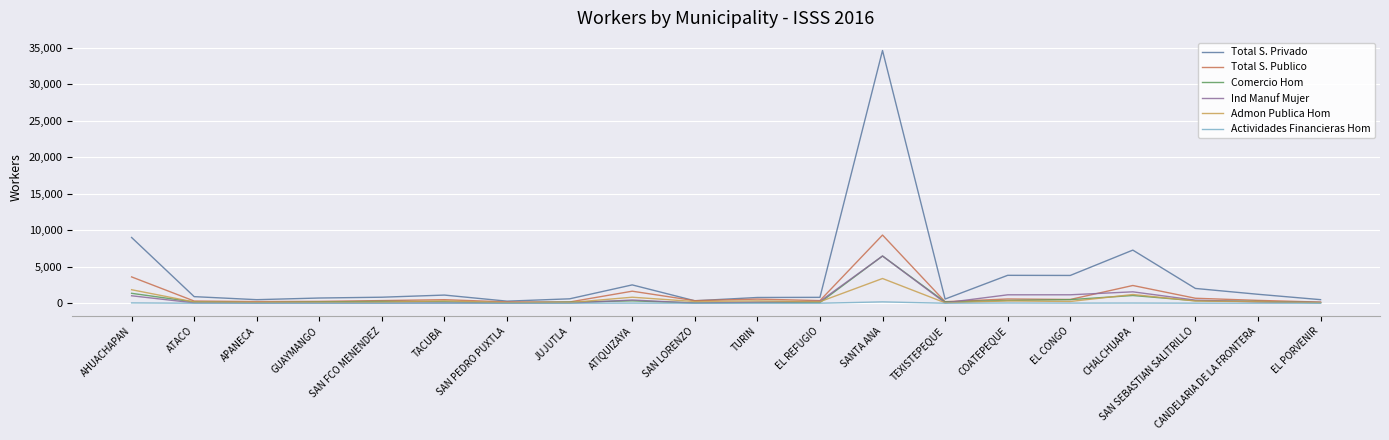

What is the greatest value displayed?

34622